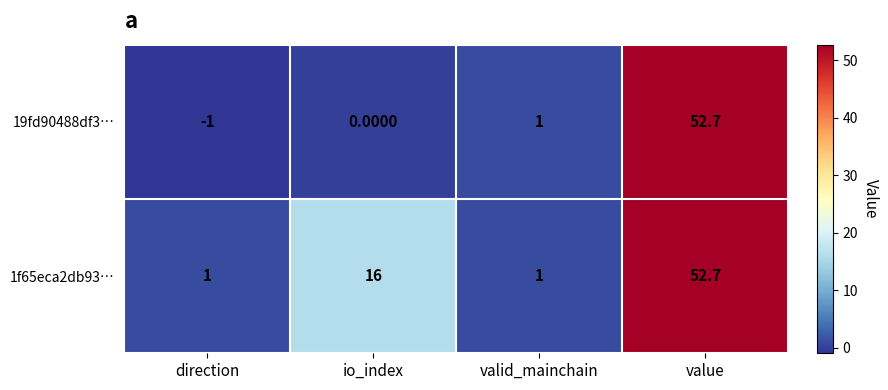

Count the number of data series in this chart.

2